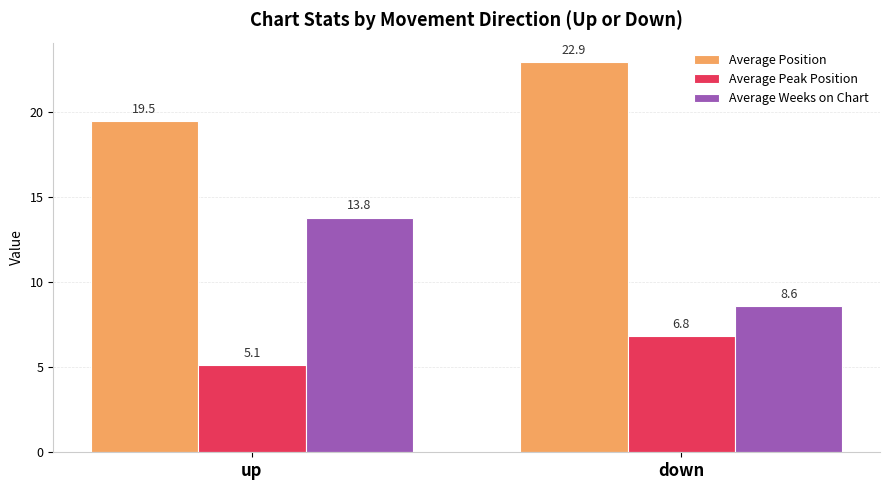

What is the label of the 2nd bar from the right?

up